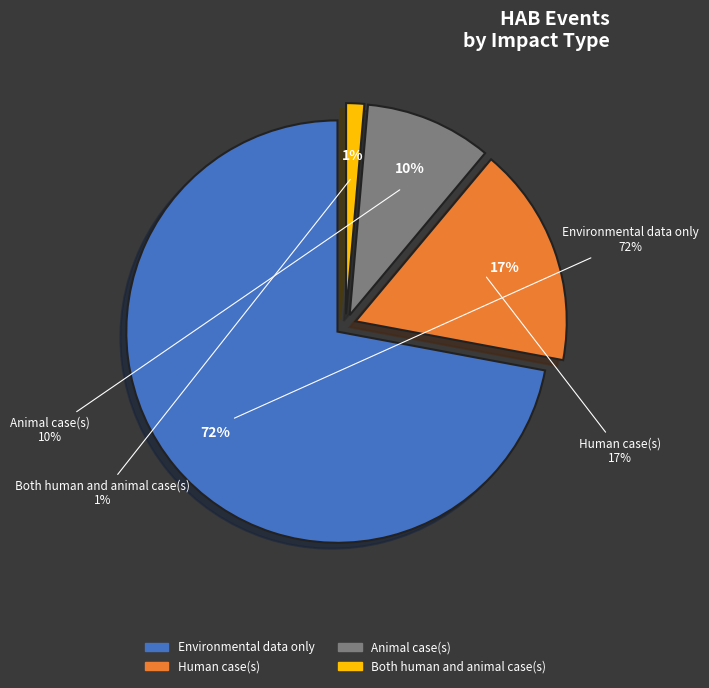

To the nearest percent, what is the combined percentage of Animal case(s) and Both human and animal case(s)?

11%